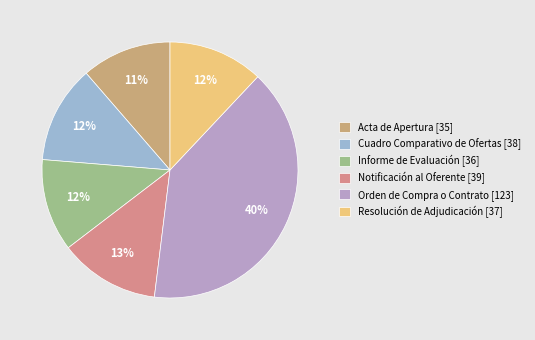

To the nearest percent, what is the average slice percentage?

17%